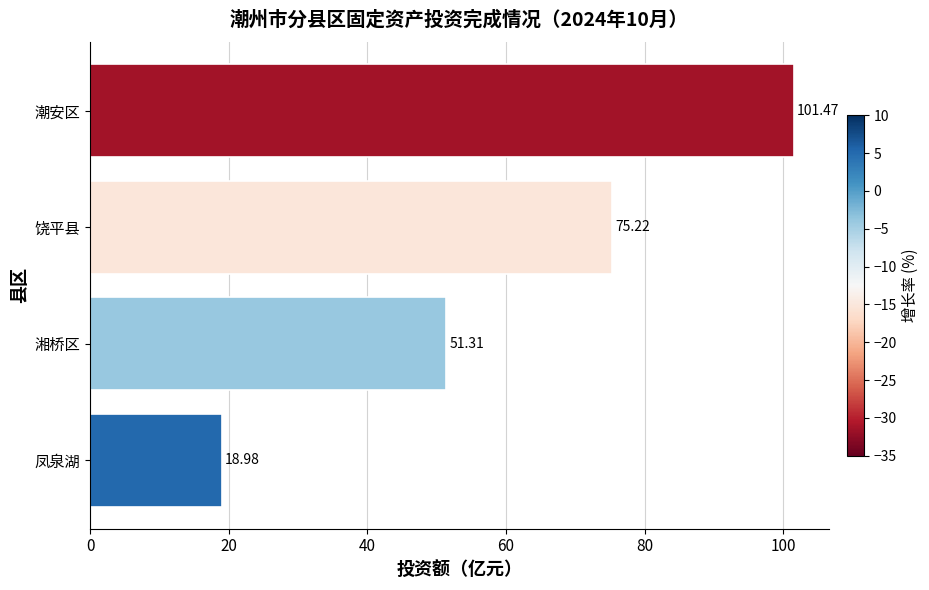

What is the sum of all values?

247.0